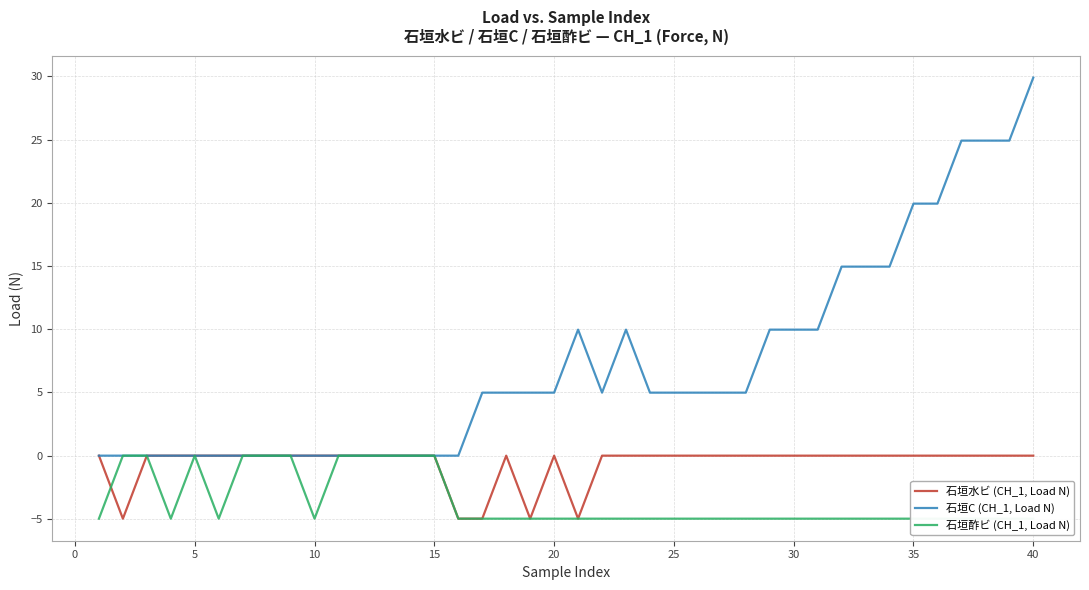

Is it true that 石垣C (CH_1, Load N) equals 10.0 at 30?

True